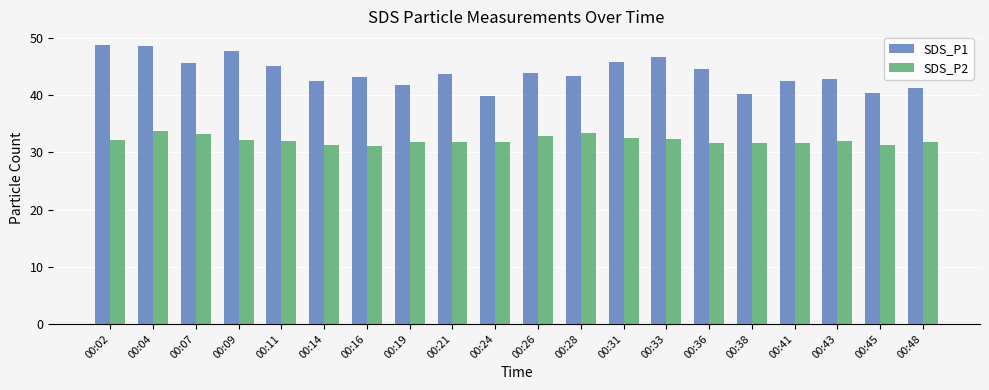

How many groups of bars are there?

20